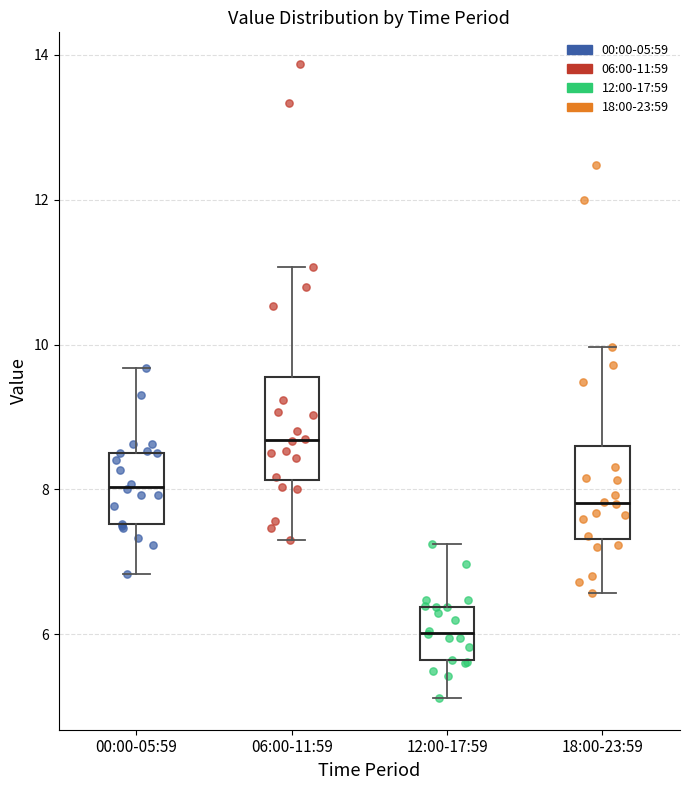

Reading left to right, read every box against the y-axis: the position of its median line, the range the box covers, and the ends of its whiskers. The values are not printed on the chart, so give them approximately, as read against the axis.

00:00-05:59: median 8.0, box 7.6 to 8.6, whiskers 6.8 to 9.6
06:00-11:59: median 8.6, box 8.2 to 9.6, whiskers 7.4 to 11.0
12:00-17:59: median 6.0, box 5.6 to 6.4, whiskers 5.2 to 7.2
18:00-23:59: median 7.8, box 7.4 to 8.6, whiskers 6.6 to 10.0